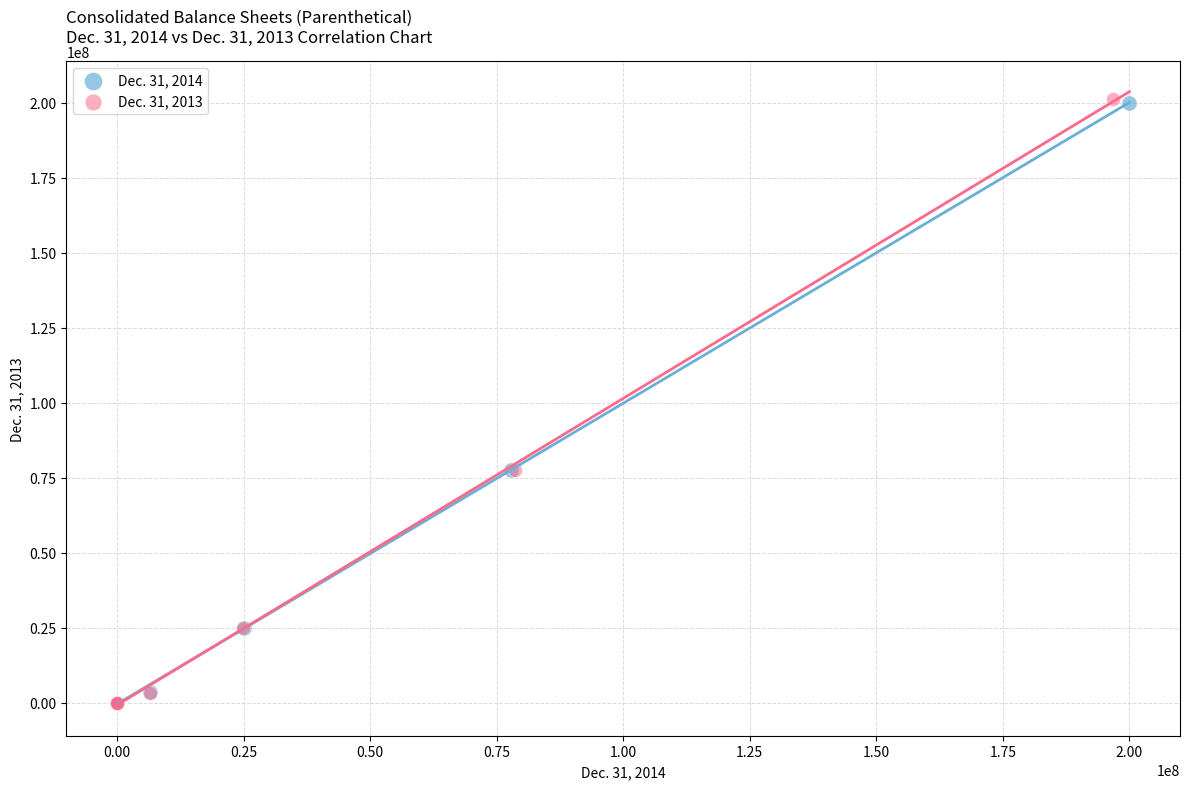

What are all the series names shown in the legend?

Dec. 31, 2014, Dec. 31, 2013